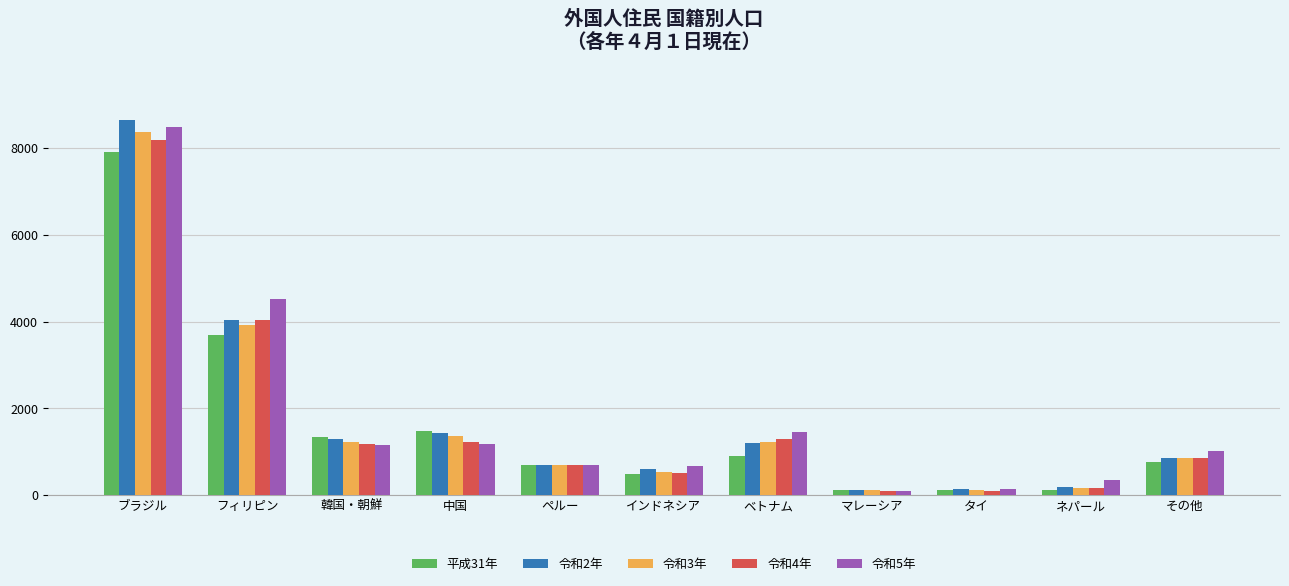

Which series has the largest range (max minus min)?

令和2年